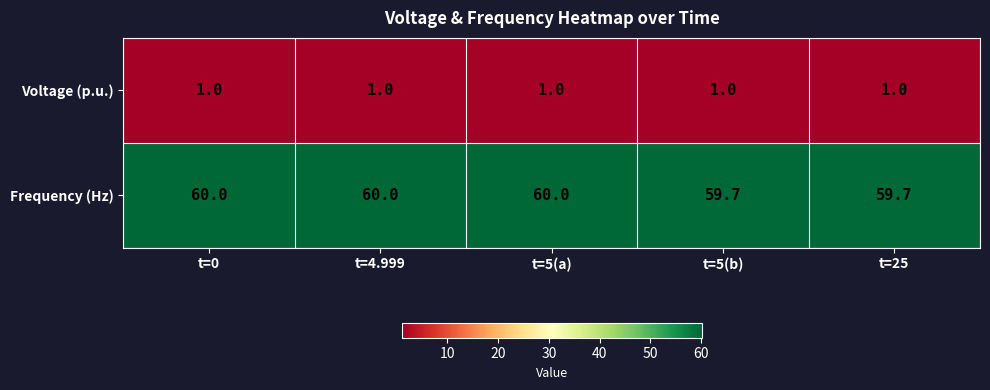

Reading left to right, extract all data points from this chart.

Voltage (p.u.): t=0=1.0	t=4.999=1.0	t=5(a)=1.0	t=5(b)=1.0	t=25=1.0
Frequency (Hz): t=0=60.0	t=4.999=60.0	t=5(a)=60.0	t=5(b)=59.7	t=25=59.7